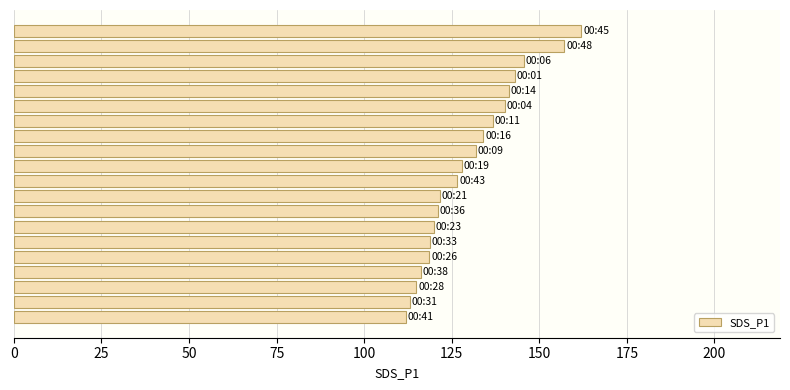

What is the difference between the maximum and minimum values?

50.1